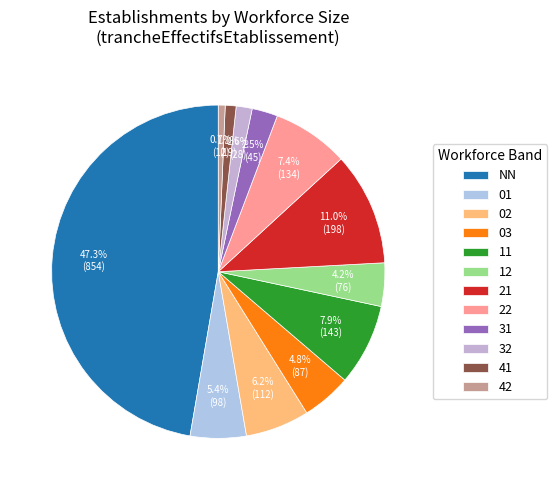

What is the ratio of the value at 42 to the value at 21?

0.1